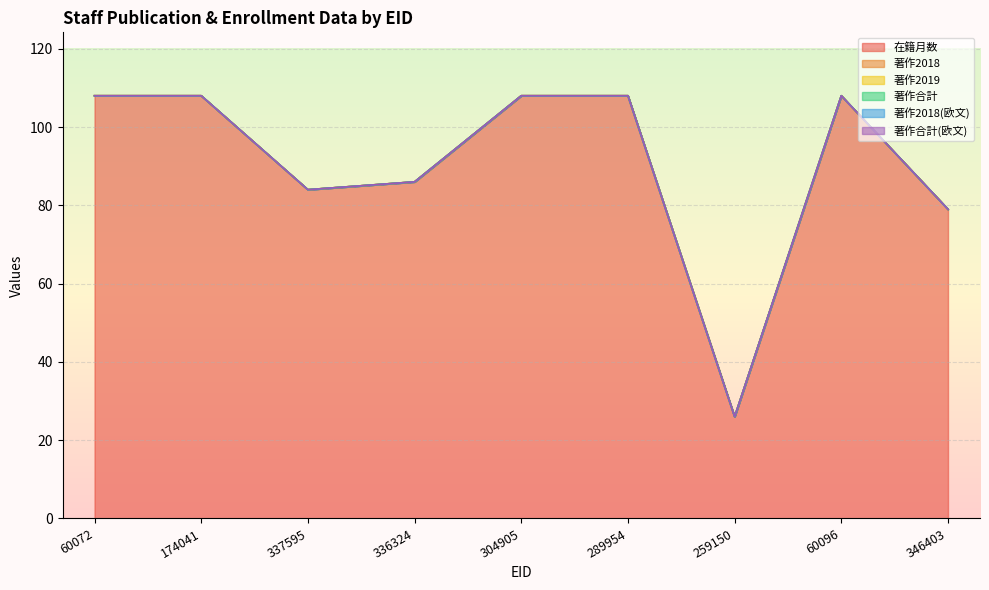

List the series in order of their peak value, highest first.

在籍月数, 著作2018, 著作2019, 著作合計, 著作2018(欧文), 著作合計(欧文)